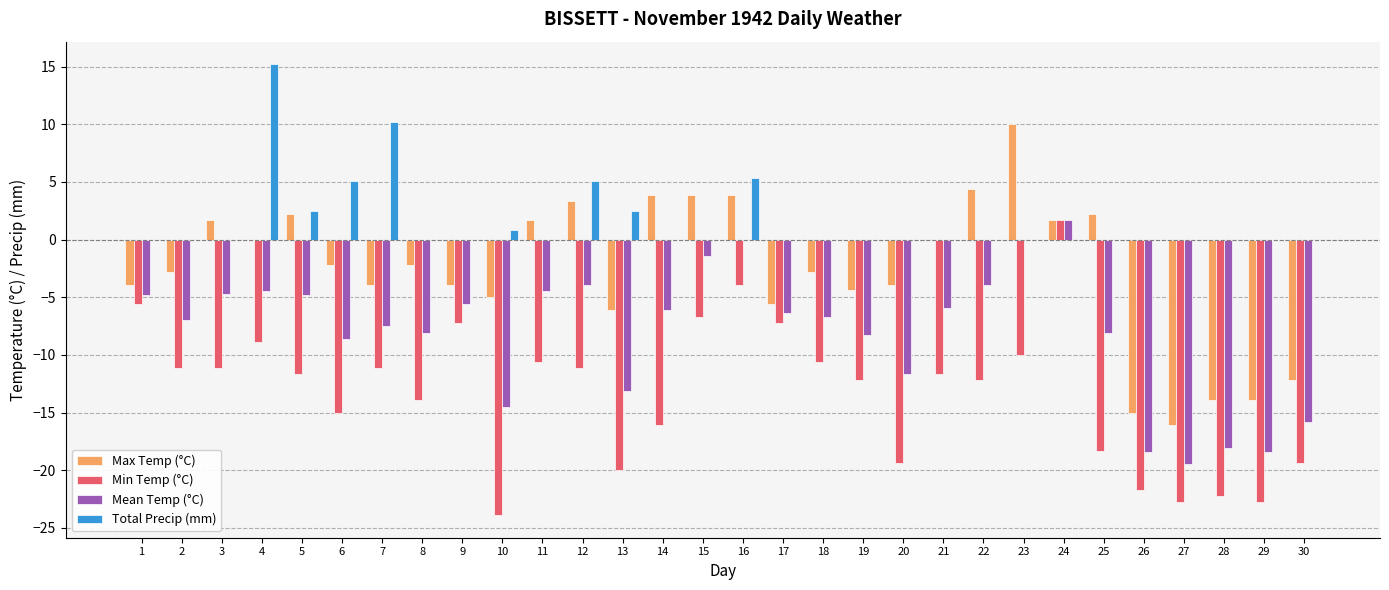

How many data points does each series have?

30